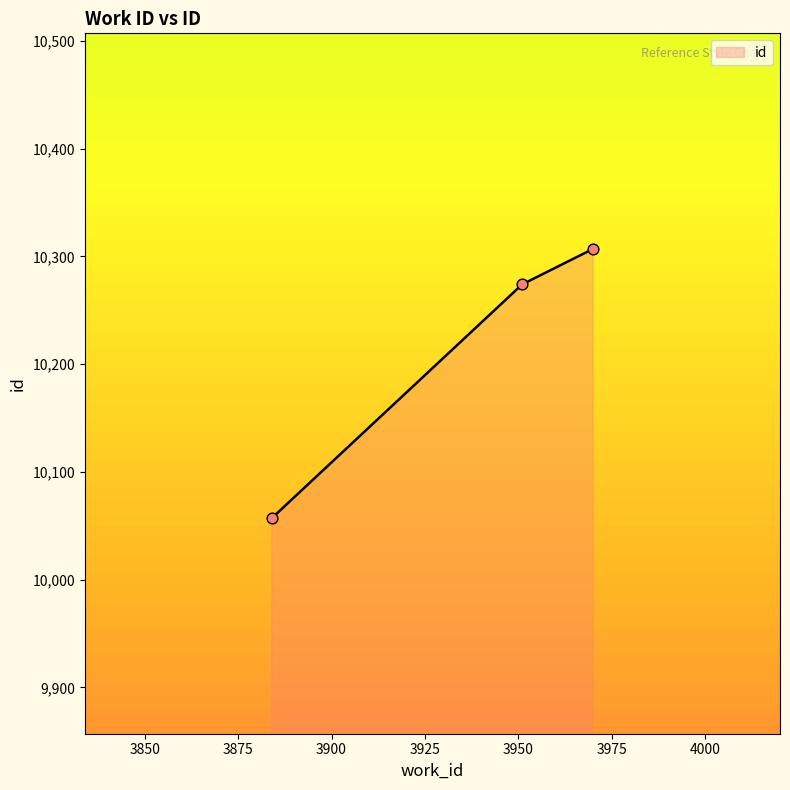

Between 3951 and 3884, which is larger?

3951